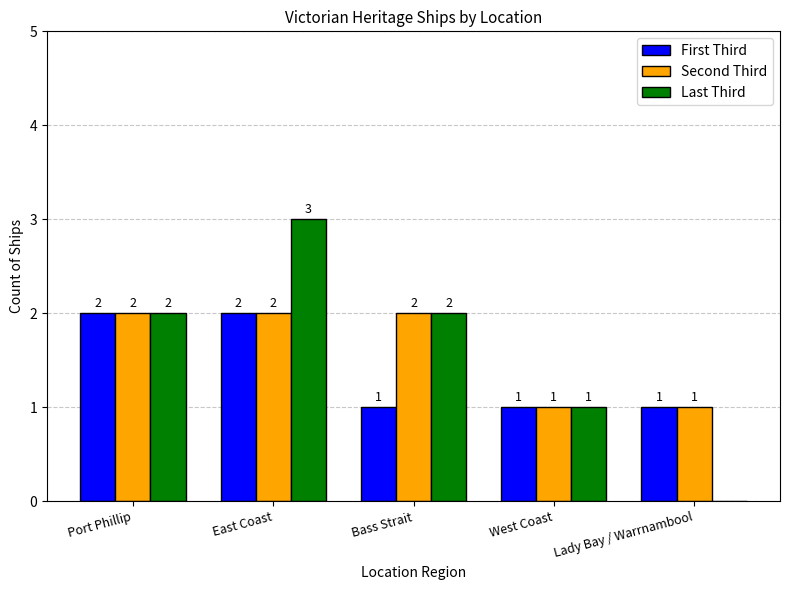

What is the spread (max minus min) of values at East Coast?

1